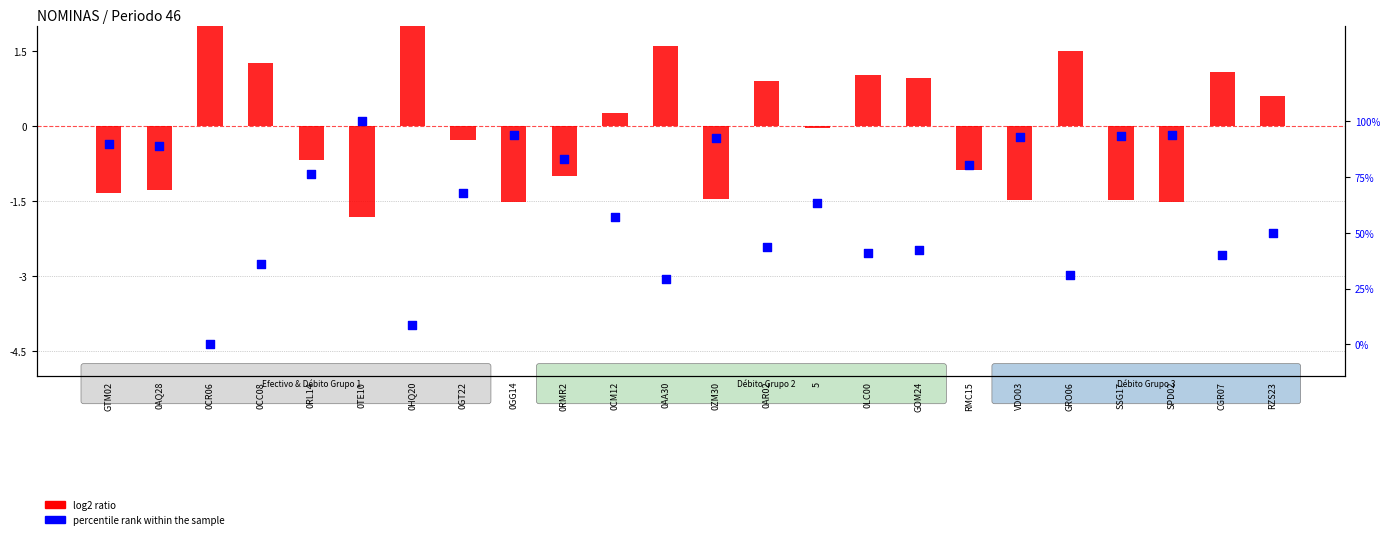

What are all the series names shown in the legend?

log2 ratio, percentile rank within the sample